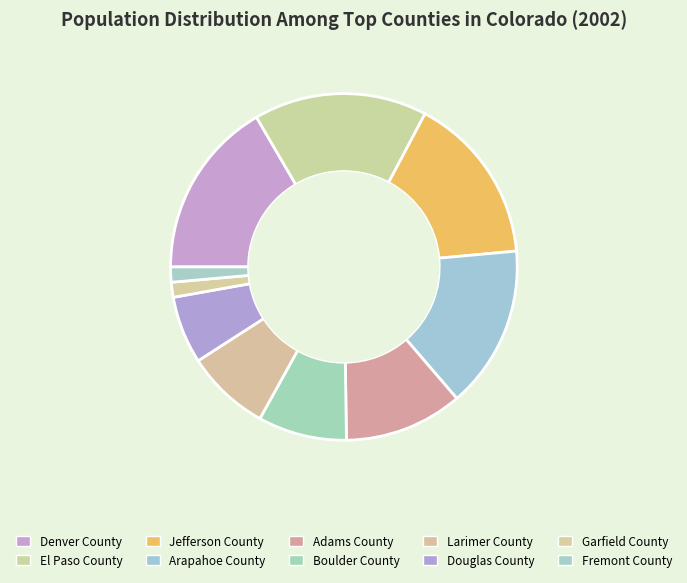

Rank the categories by value from lowest to highest.

Garfield County, Fremont County, Douglas County, Larimer County, Boulder County, Adams County, Arapahoe County, Jefferson County, El Paso County, Denver County